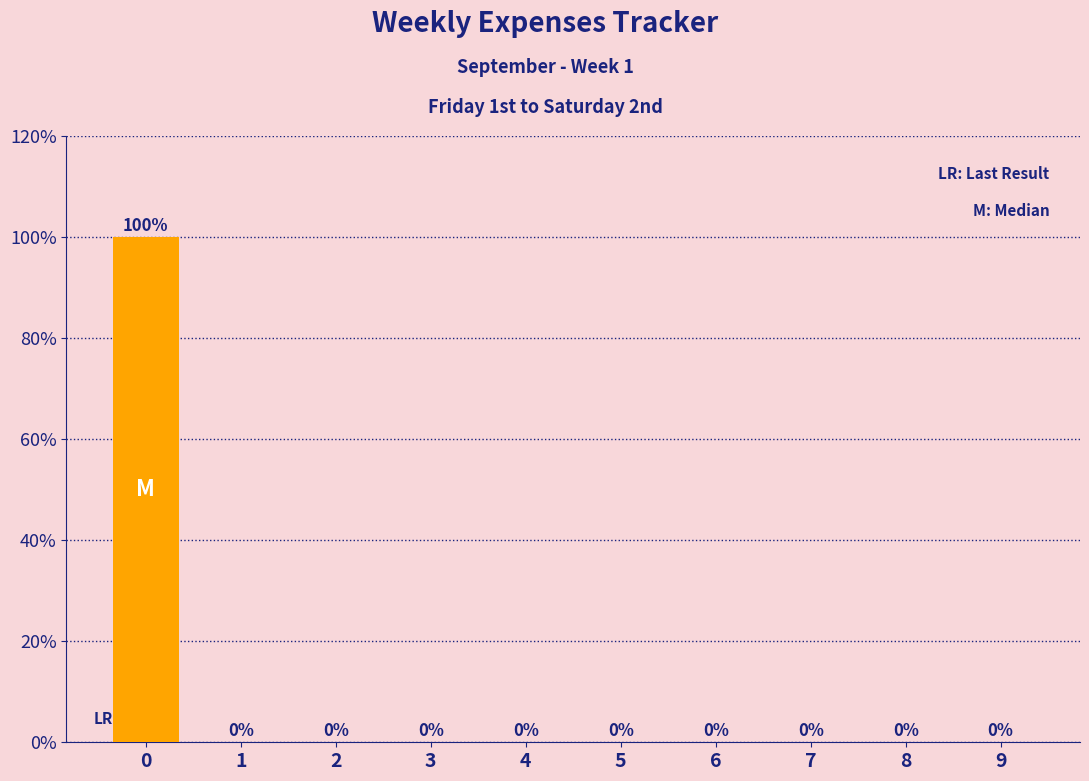

Reading left to right, list all the values displayed in this chart.

0=100	1=0	2=0	3=0	4=0	5=0	6=0	7=0	8=0	9=0